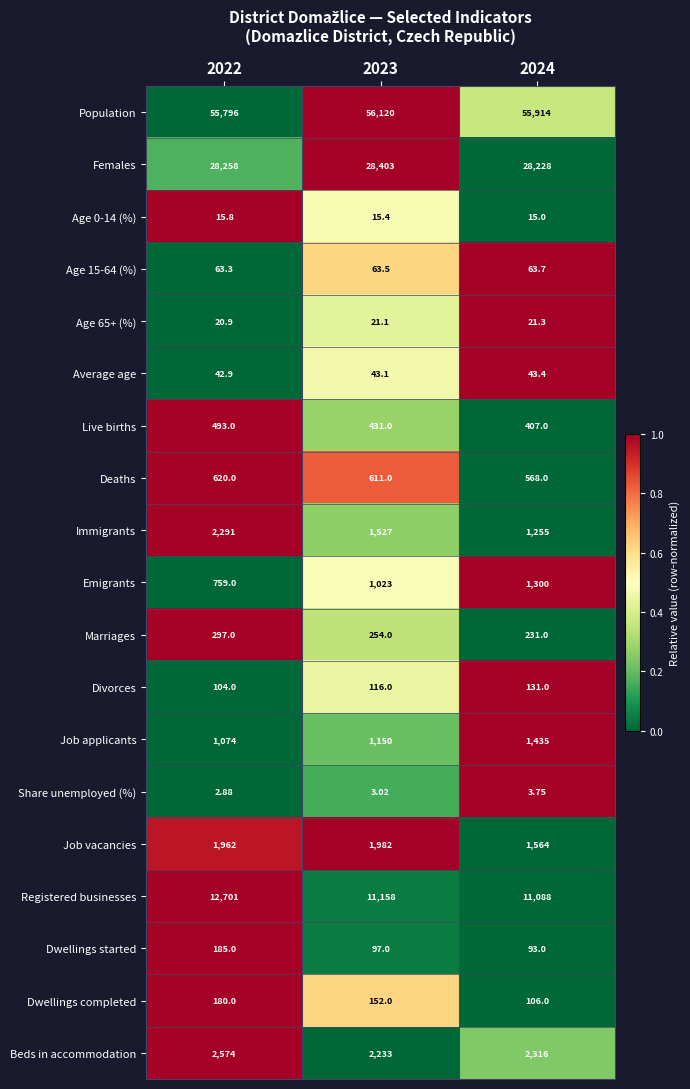

Which series changed the most between 2023 and 2024?

Job vacancies